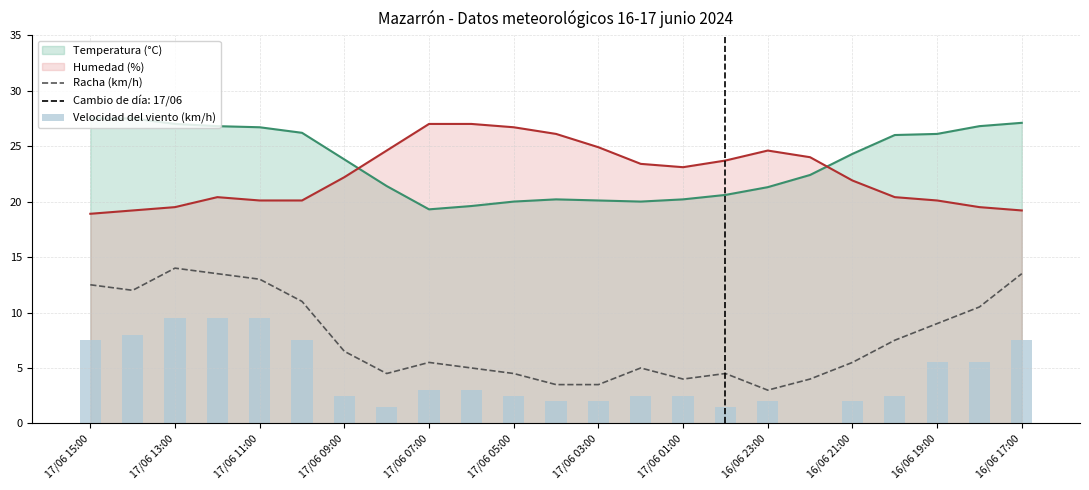

True or false: Humedad (%) has a value of 27.3 at 17/06 11:00.

False